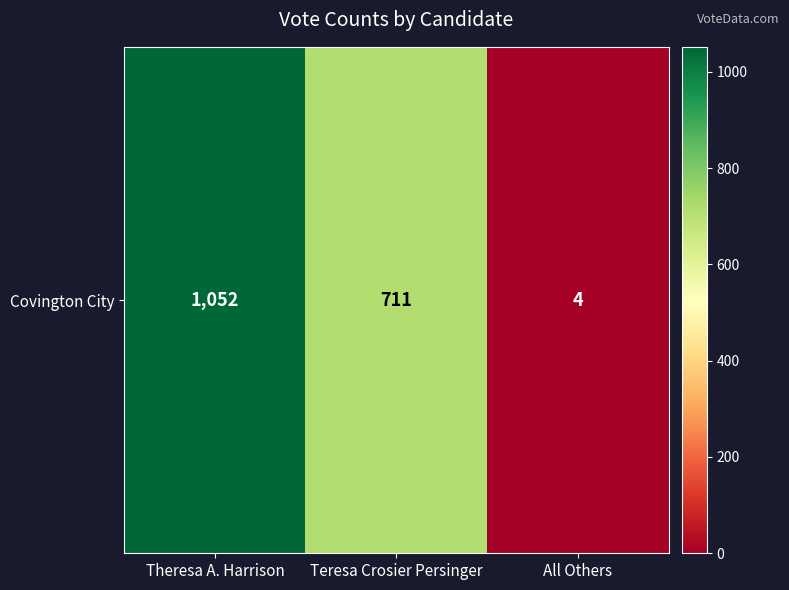

Read the value at Teresa Crosier Persinger.

711